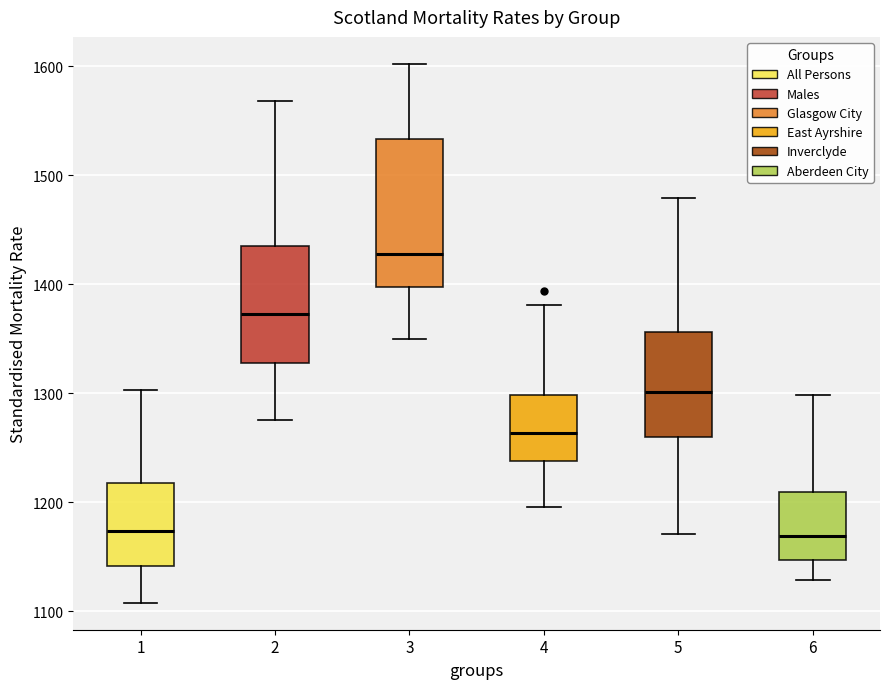

Reading left to right, read every box against the y-axis: the position of its median line, the range the box covers, and the ends of its whiskers. The values are not printed on the chart, so give them approximately, as read against the axis.

1: median 1170, box 1140 to 1220, whiskers 1110 to 1300
2: median 1370, box 1330 to 1430, whiskers 1280 to 1570
3: median 1430, box 1400 to 1530, whiskers 1350 to 1600
4: median 1260, box 1240 to 1300, whiskers 1200 to 1380
5: median 1300, box 1260 to 1360, whiskers 1170 to 1480
6: median 1170, box 1150 to 1210, whiskers 1130 to 1300